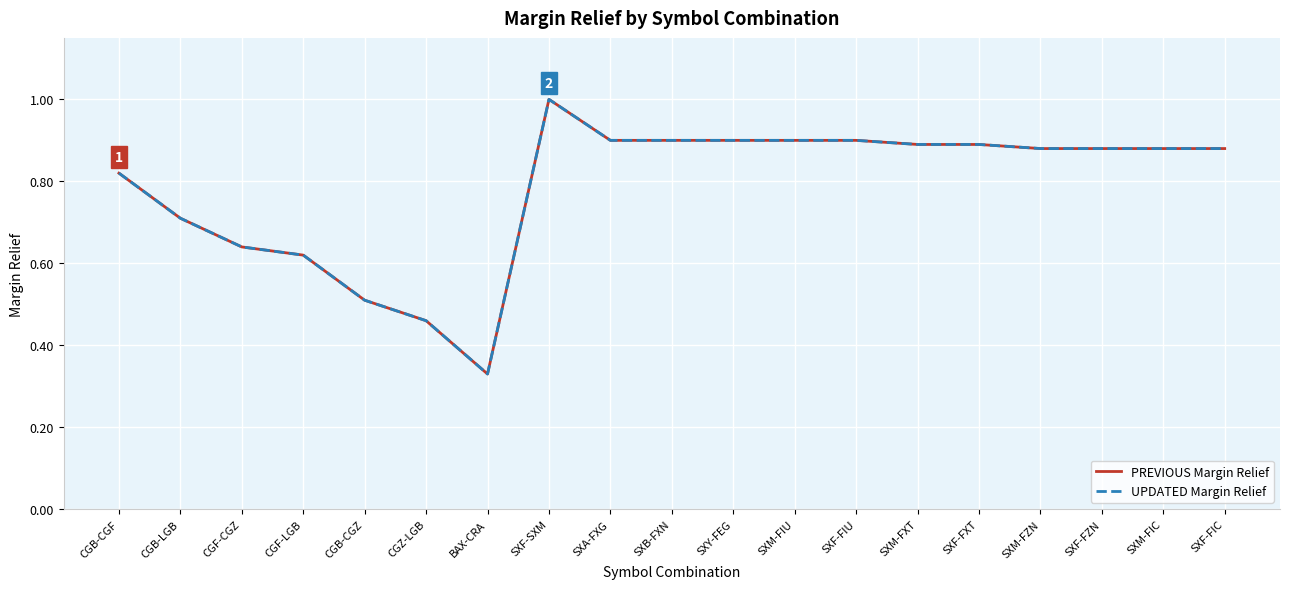

At which category does UPDATED Margin Relief reach its first local peak?

SXF-SXM